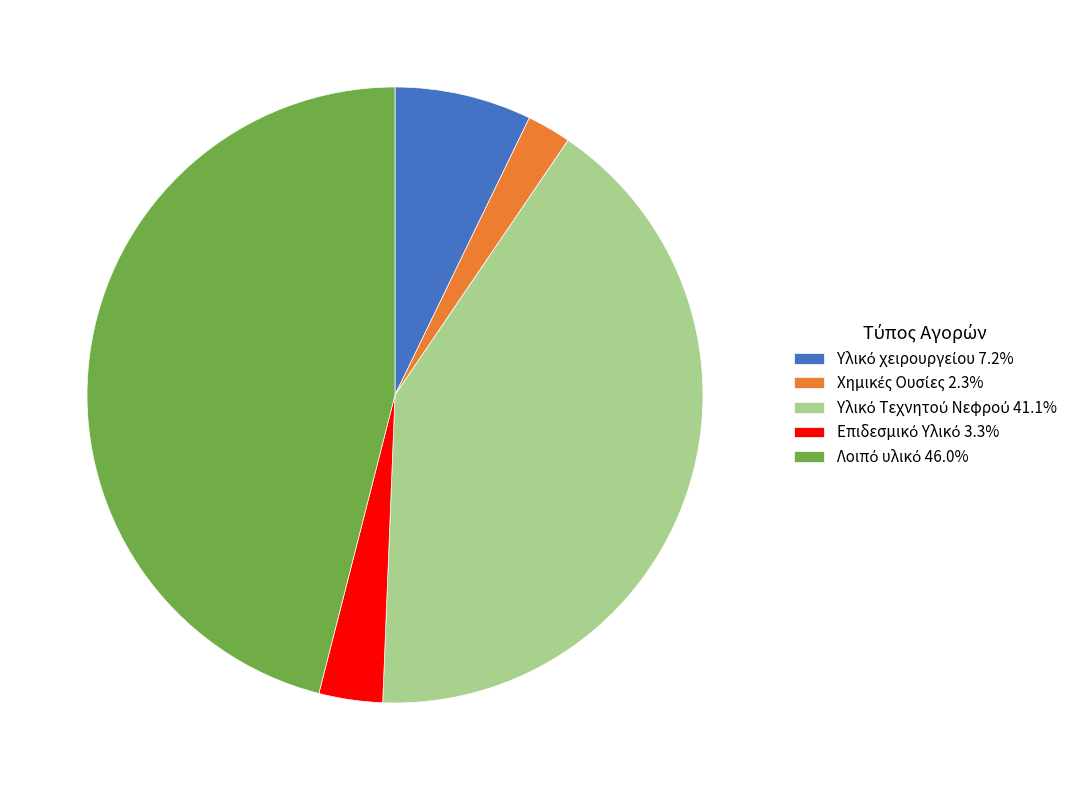

Is there a majority slice in this chart?

No